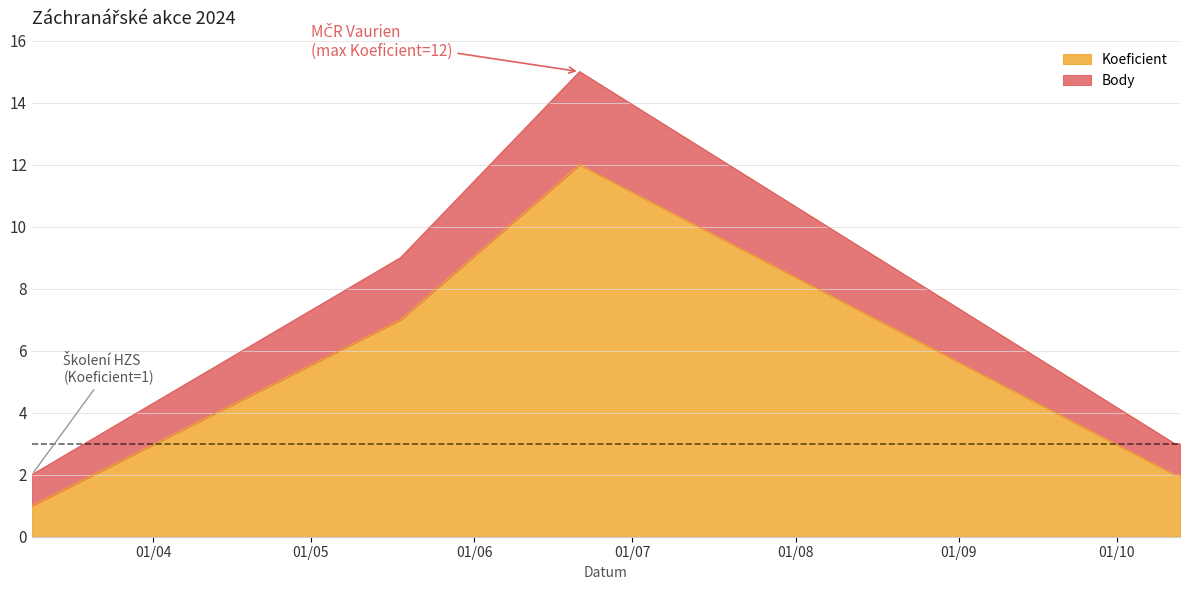

Which series has the largest range (max minus min)?

Body